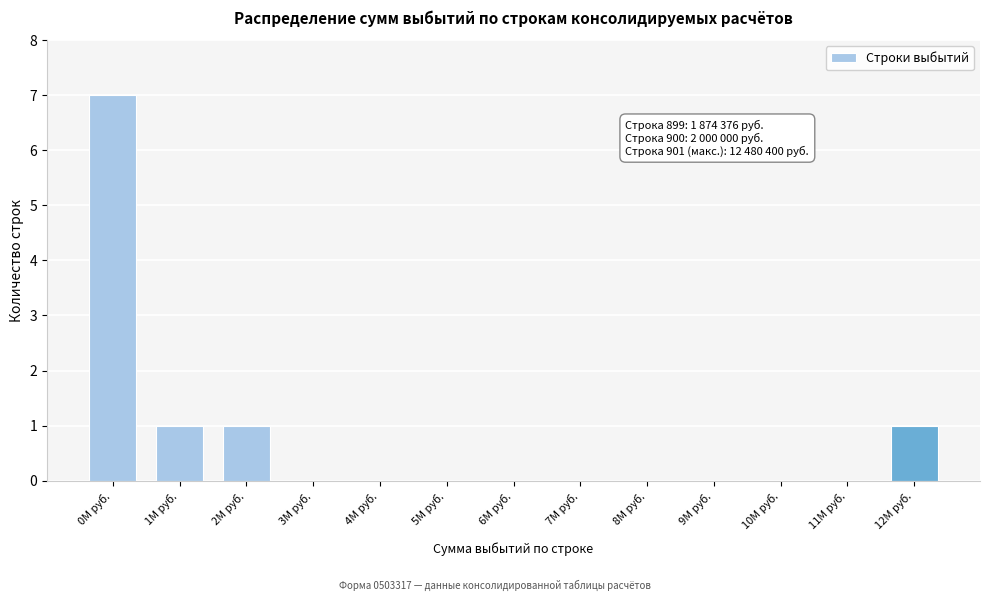

Reading left to right, list all the values displayed in this chart.

0M руб.=7	1M руб.=1	2M руб.=1	3M руб.=0	4M руб.=0	5M руб.=0	6M руб.=0	7M руб.=0	8M руб.=0	9M руб.=0	10M руб.=0	11M руб.=0	12M руб.=1